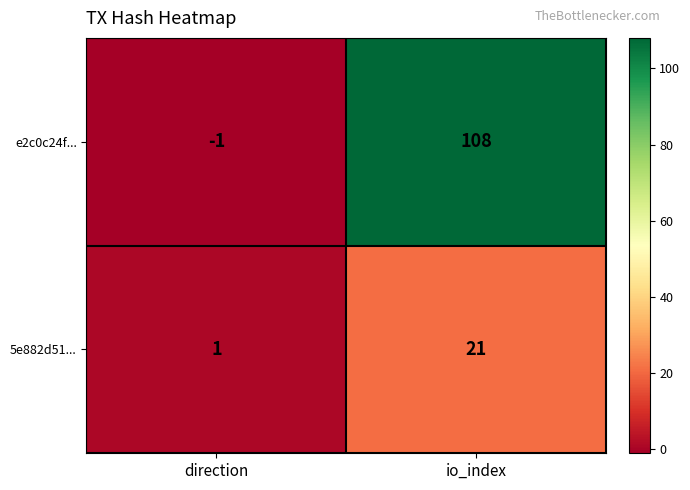

Rank the series by their average value, from lowest to highest.

5e882d51..., e2c0c24f...